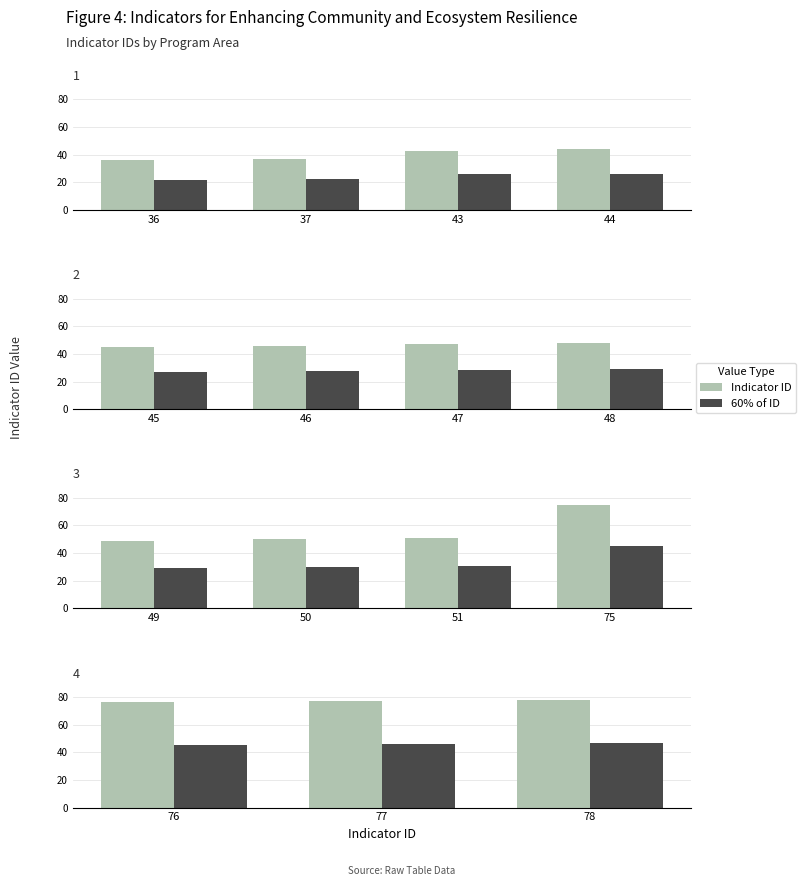

How many bars are there in each group?

2